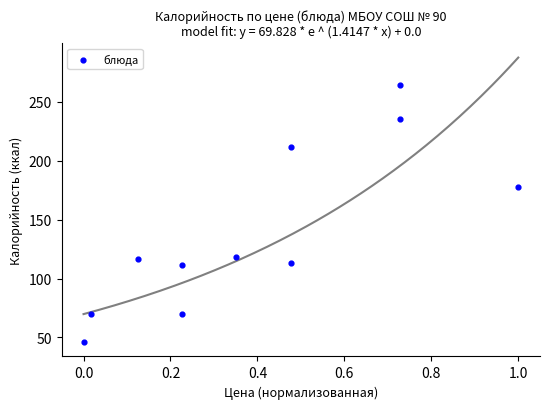

What is the range of Y values (max minus min)?

218.0